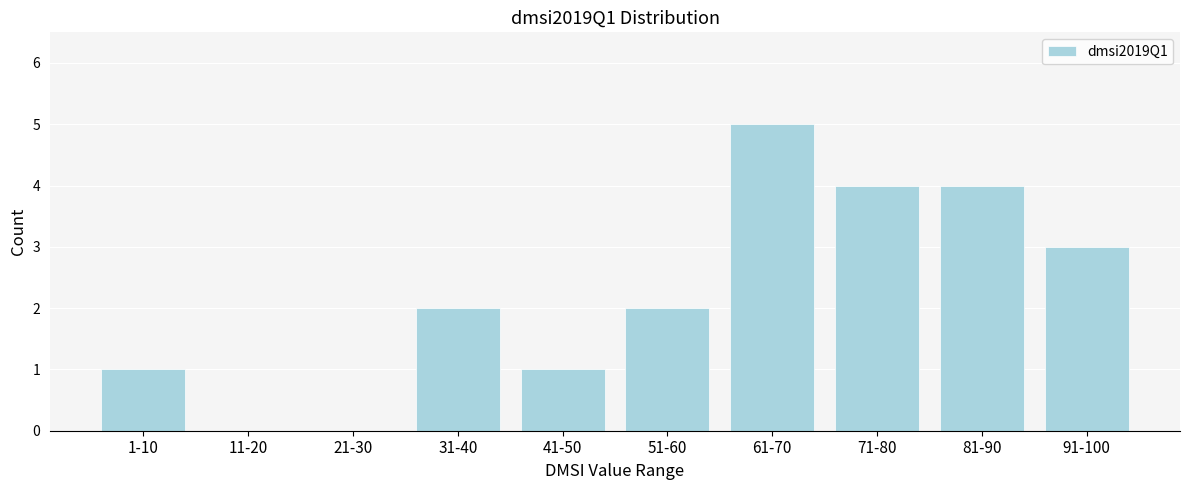

Reading right to left, transcribe all the data shown in this chart.

91-100=3	81-90=4	71-80=4	61-70=5	51-60=2	41-50=1	31-40=2	21-30=0	11-20=0	1-10=1